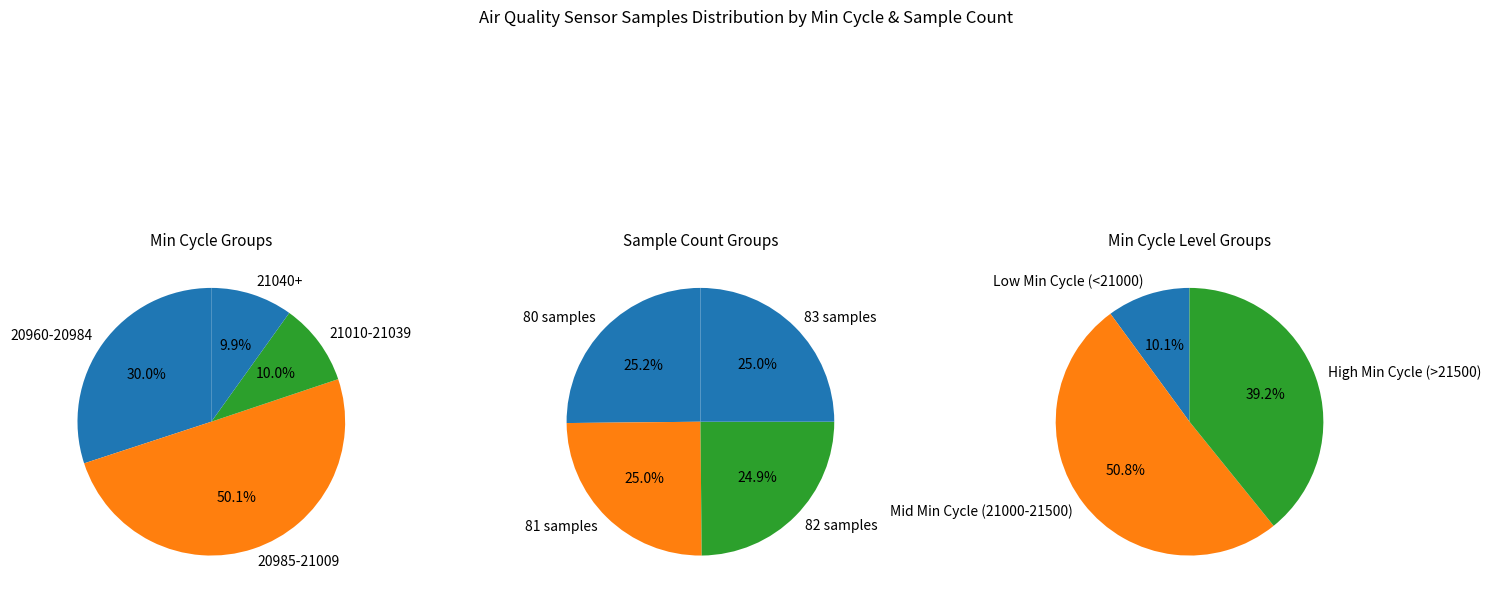

True or false: 80 accounts for 1% of the total.

False